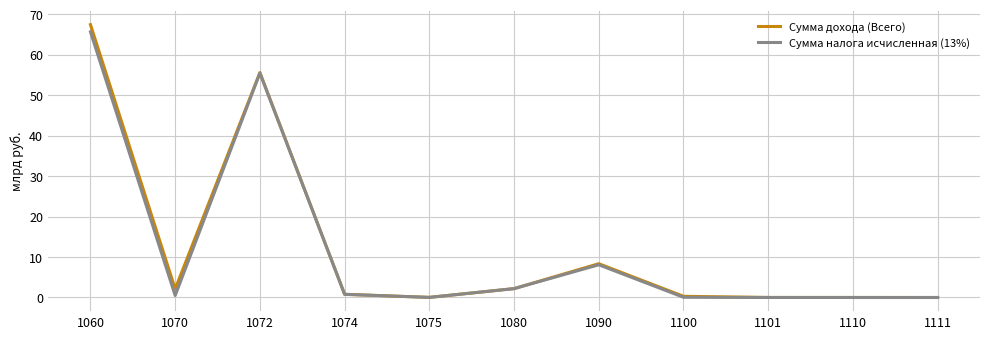

How many lines are shown in the chart?

2